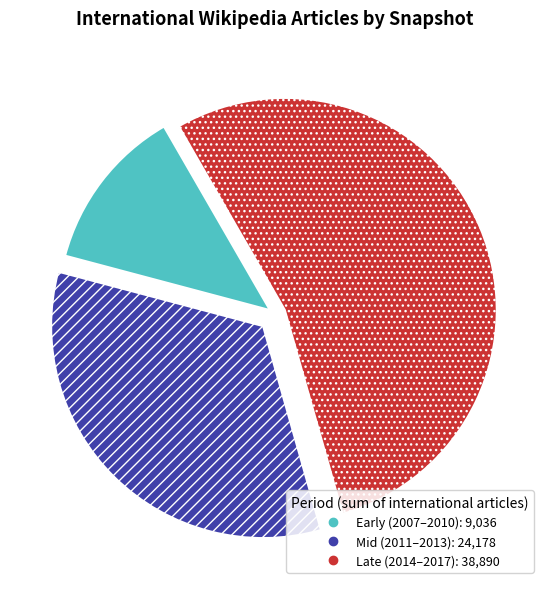

Is there any slice that represents more than half of the pie?

Yes